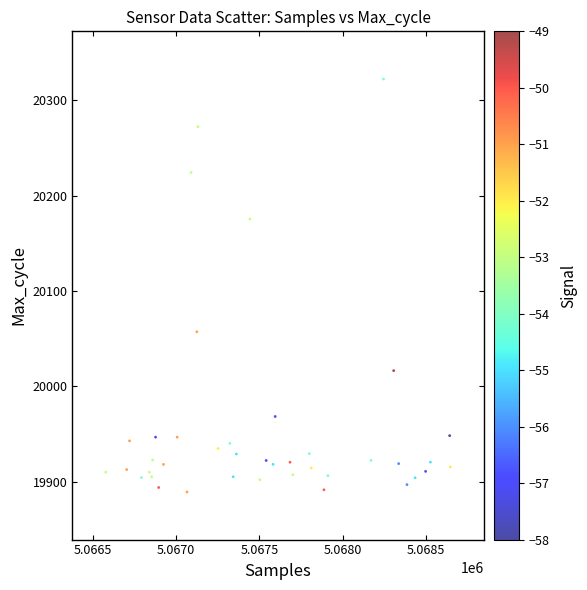

What Y value in the scatter plot is closest to 20105?

20057.2